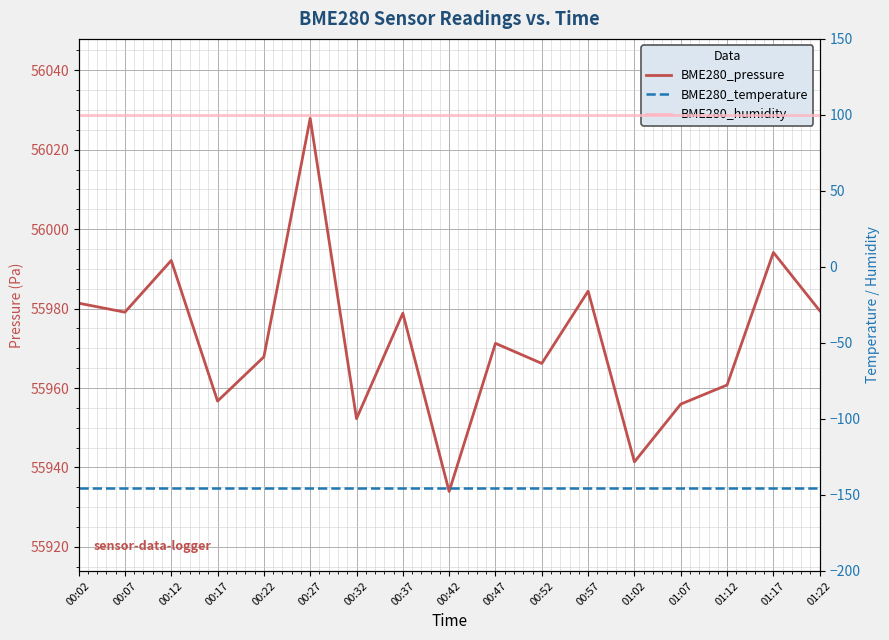

True or false: BME280_temperature and BME280_humidity intersect in this chart.

False